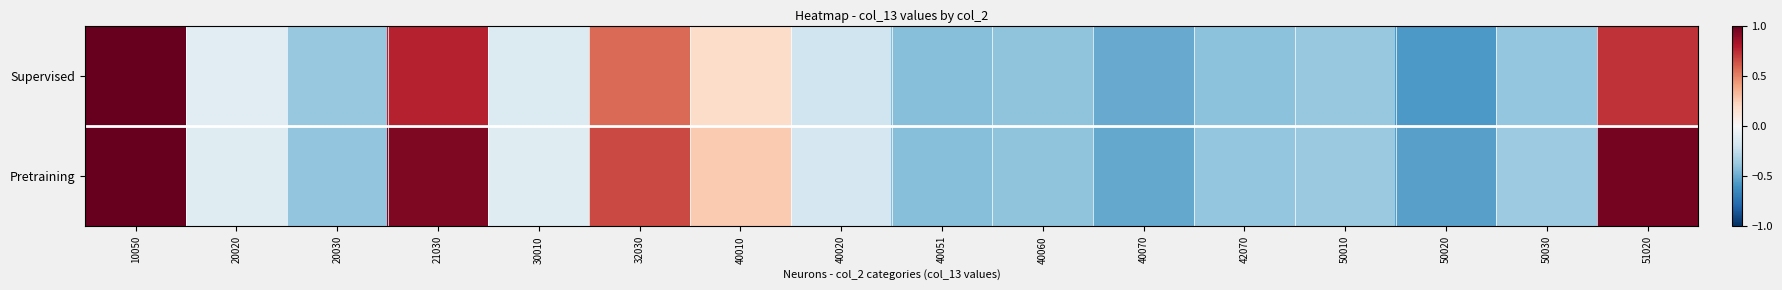

What is the minimum value shown in the chart?

-0.6